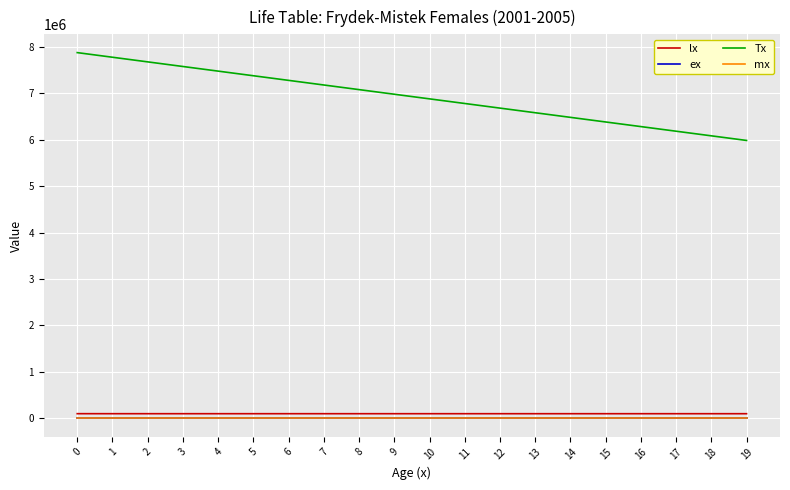

Is this an area chart (filled region under the line)?

No